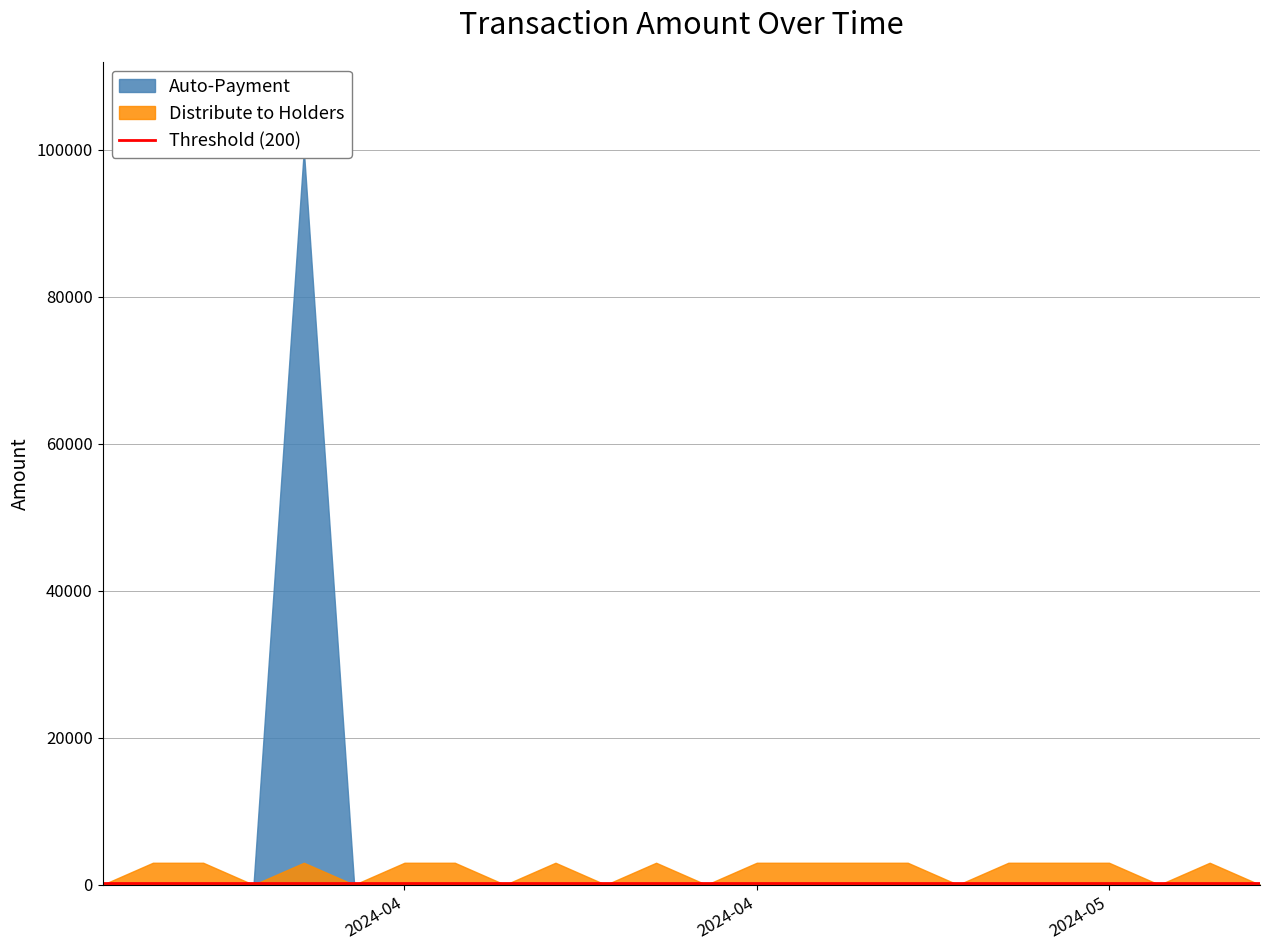

What is the lowest value of the Auto-Payment series?

1